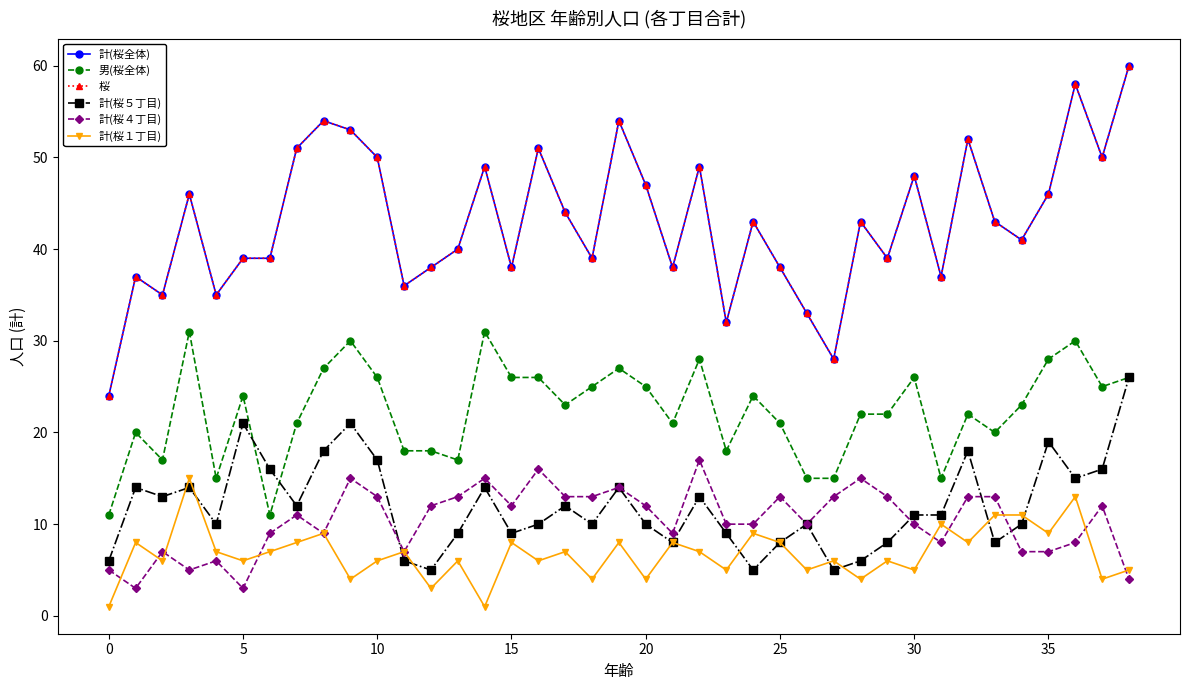

What is the label of the 30th point from the left?

29